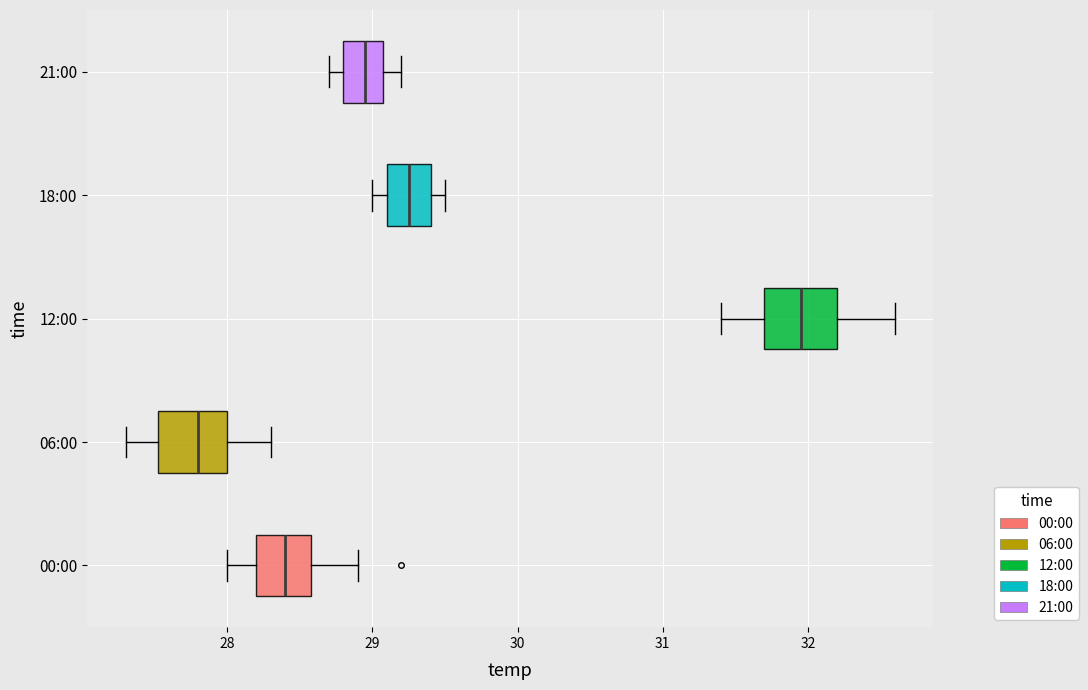

Which box has the furthest to the left median line?

06:00